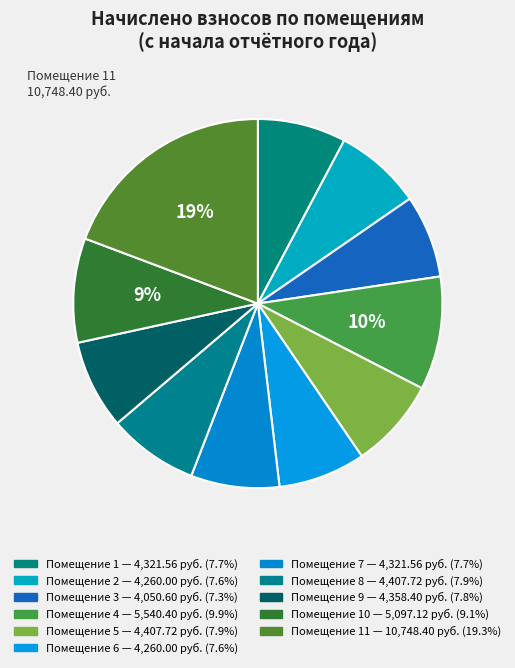

How many segments does this pie chart have?

11